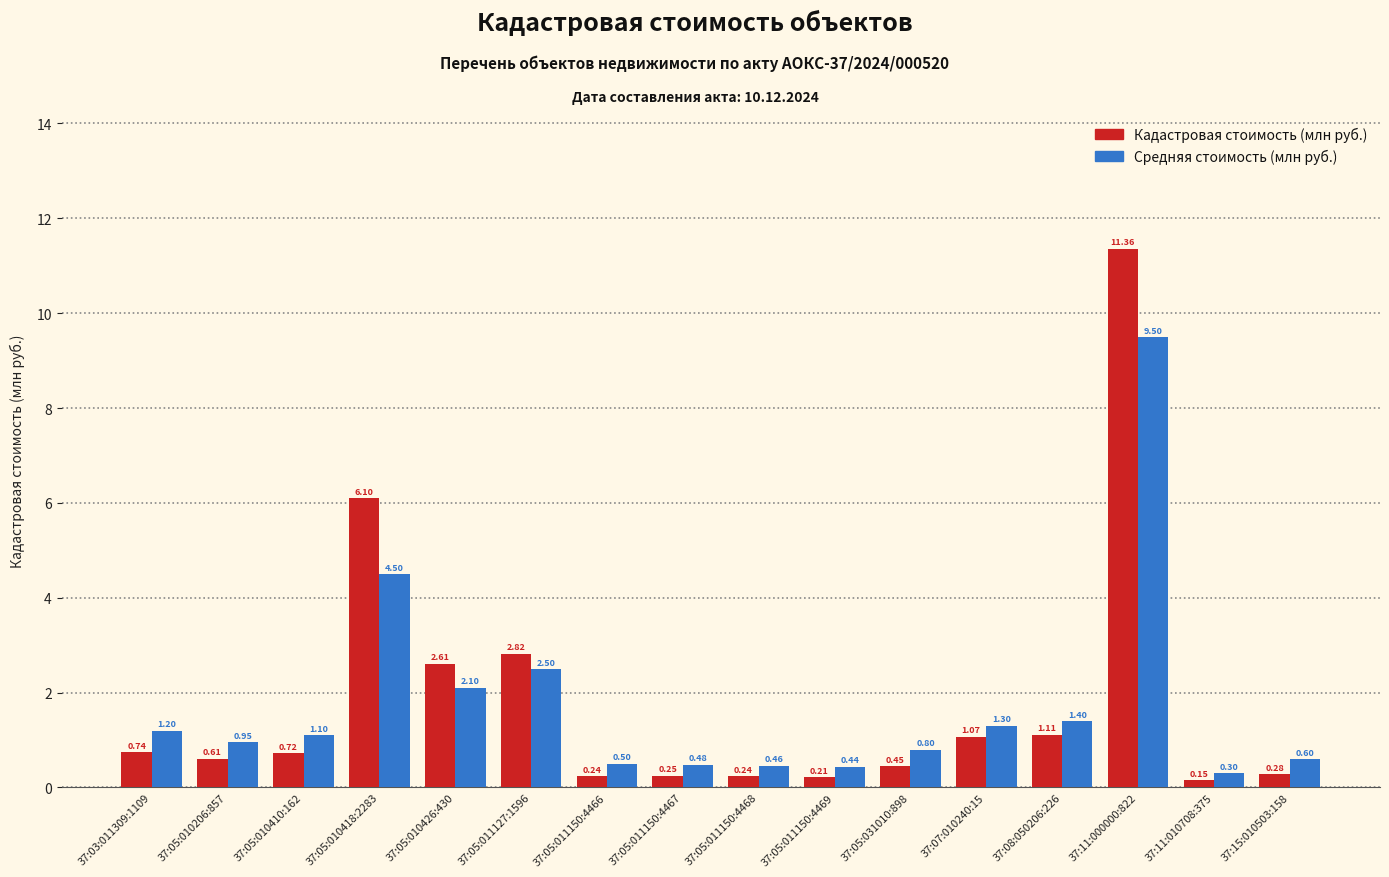

What is the value of the Кадастровая стоимость (млн руб.) bar at the 14th from the left?

11.4